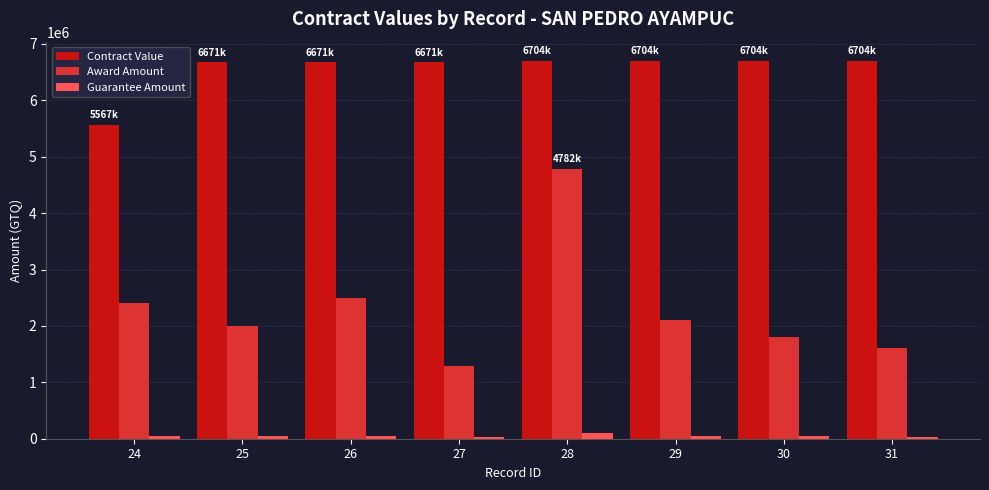

What is the spread (max minus min) of values at 29?

6662751